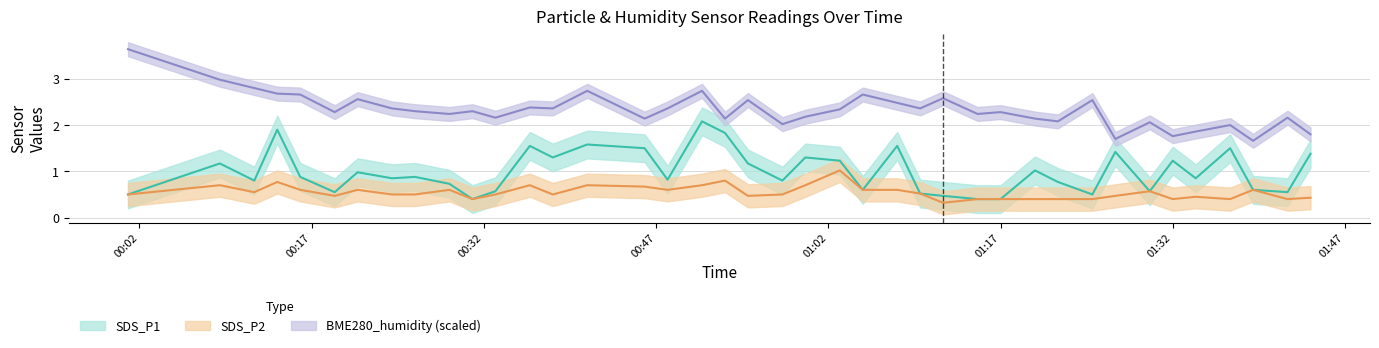

What is the difference between the maximum and minimum values in the BME280_humidity series?

2.0